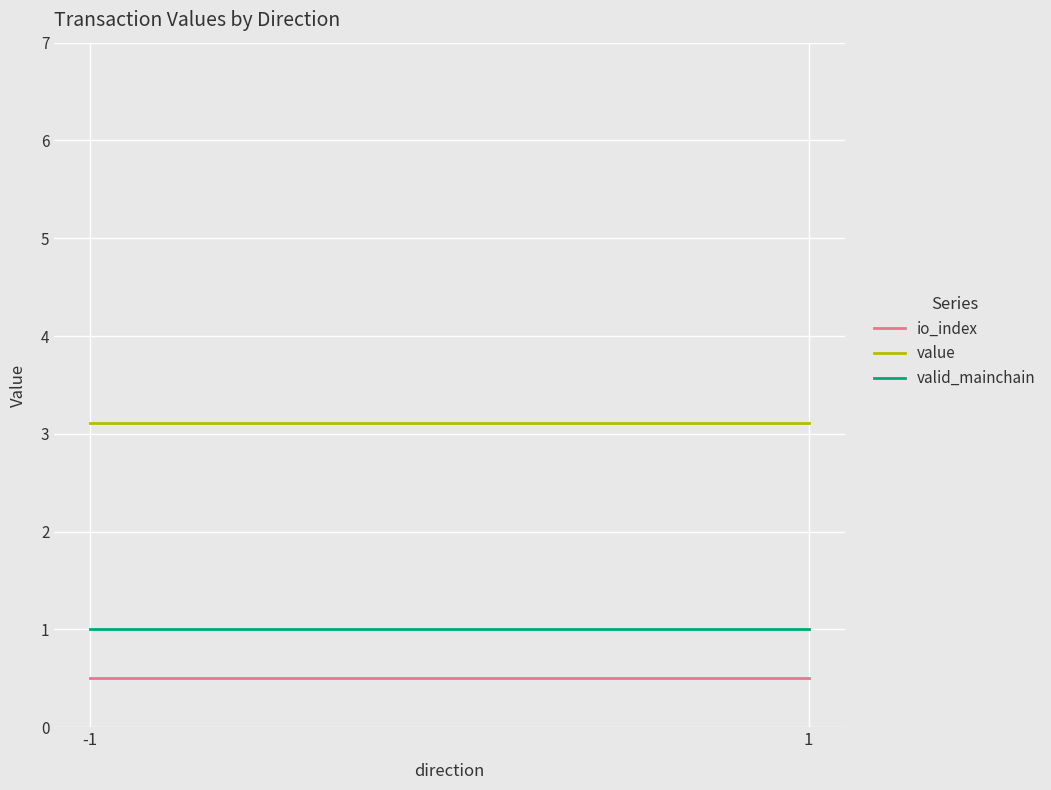

What is the minimum value for value?

3.1